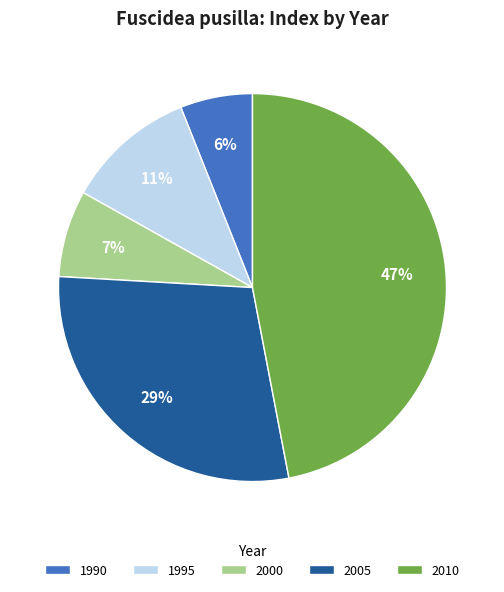

To the nearest percent, what portion does 2000 represent?

7%